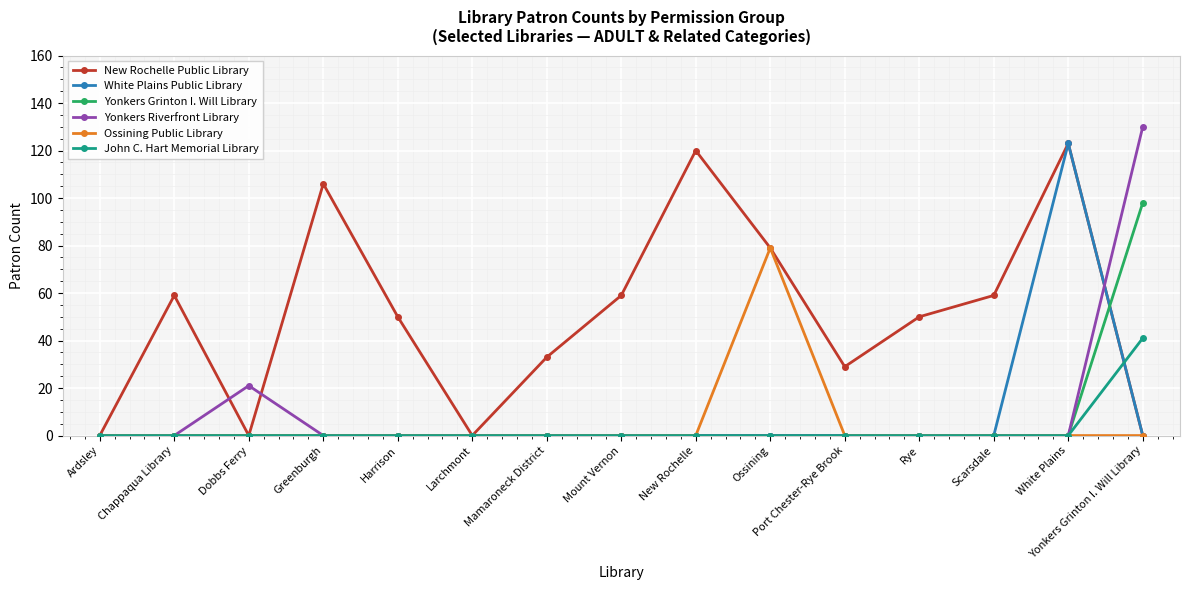

What is the label of the 11th point from the right?

Harrison